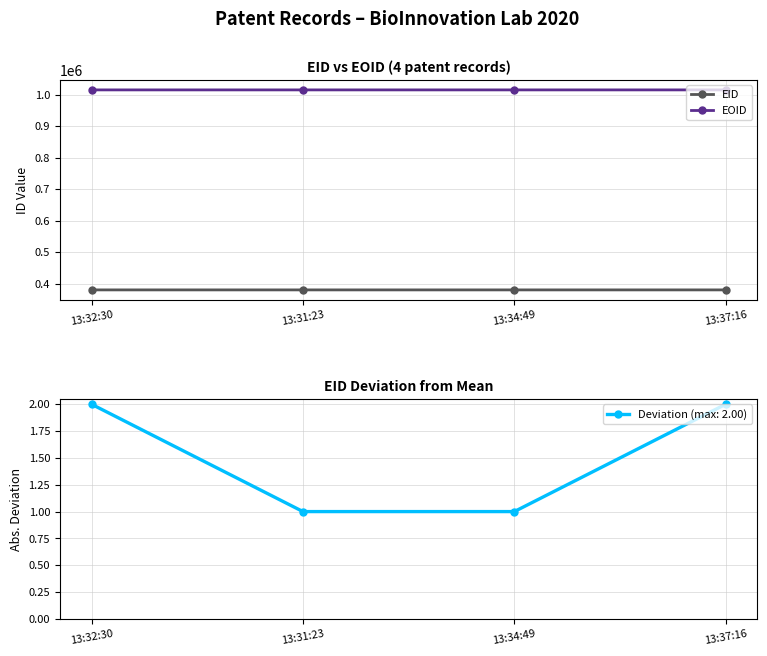

What is the sum of all EID values?

1518764